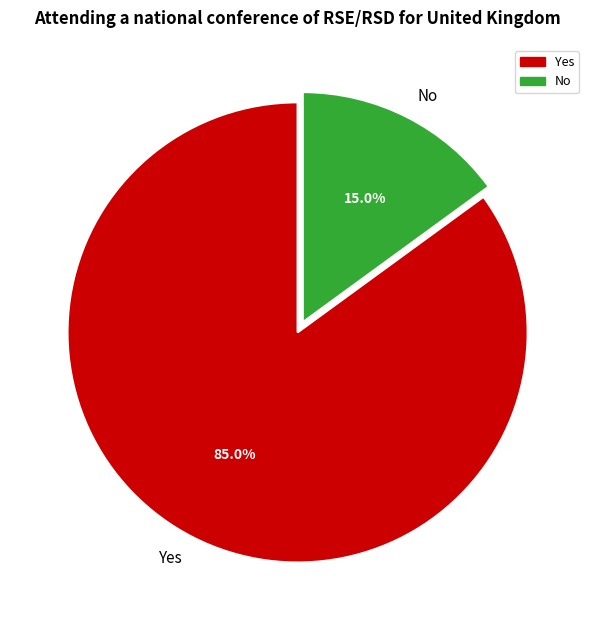

What is the largest slice in the pie chart?

Yes